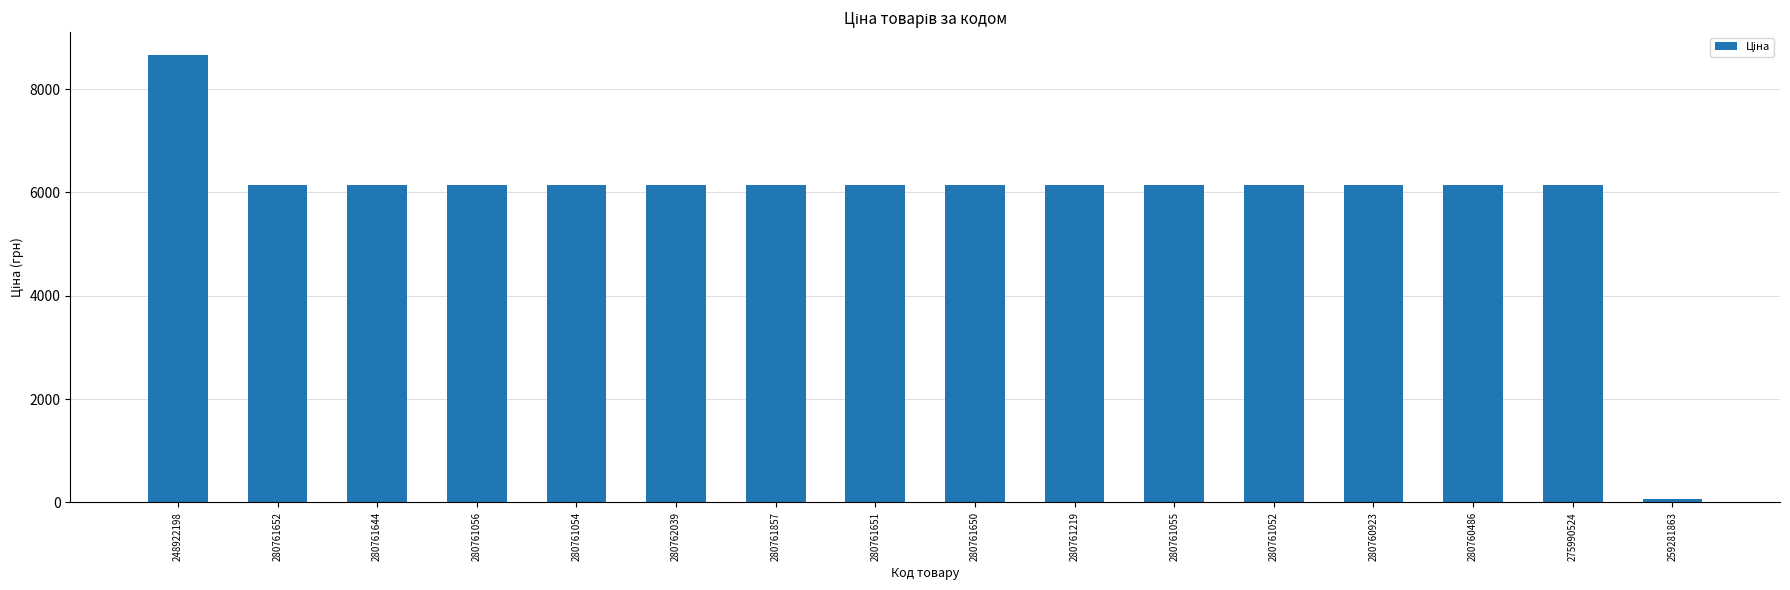

What is the ratio of the value at 280761219 to the value at 280761052?

1.0